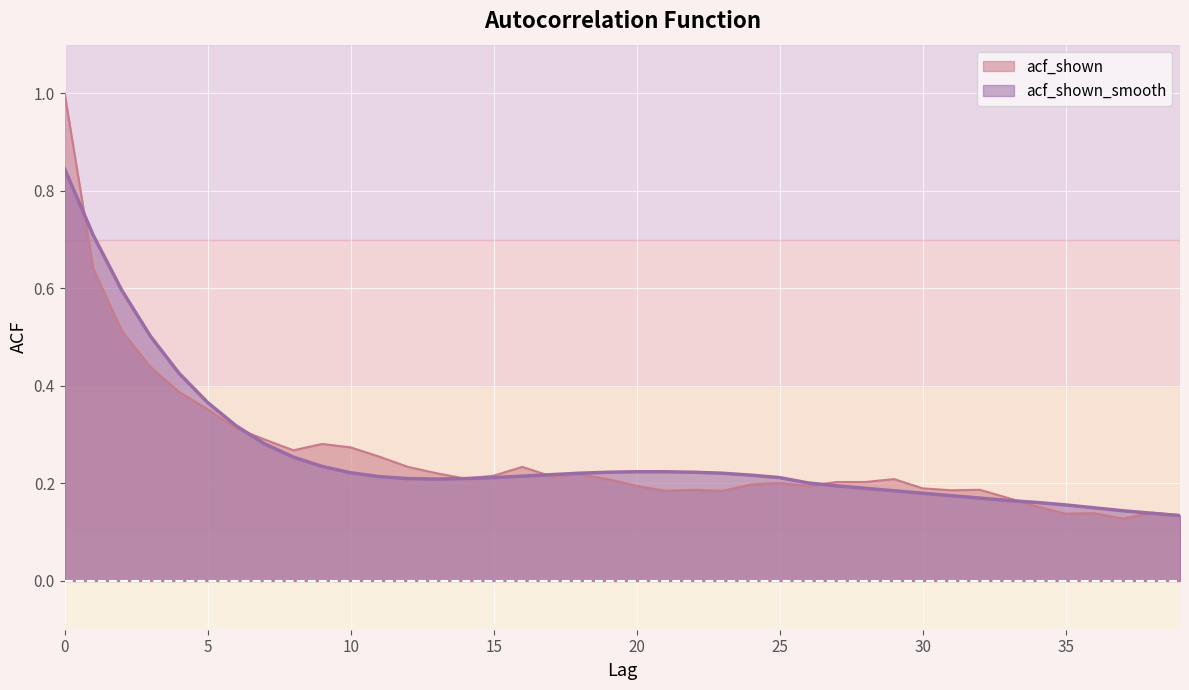

Rank the categories by acf_shown_smooth value from lowest to highest.

39, 38, 37, 36, 35, 34, 33, 32, 31, 30, 29, 28, 27, 26, 13, 12, 14, 15, 25, 11, 16, 24, 17, 18, 23, 10, 19, 22, 20, 21, 9, 8, 7, 6, 5, 4, 3, 2, 1, 0